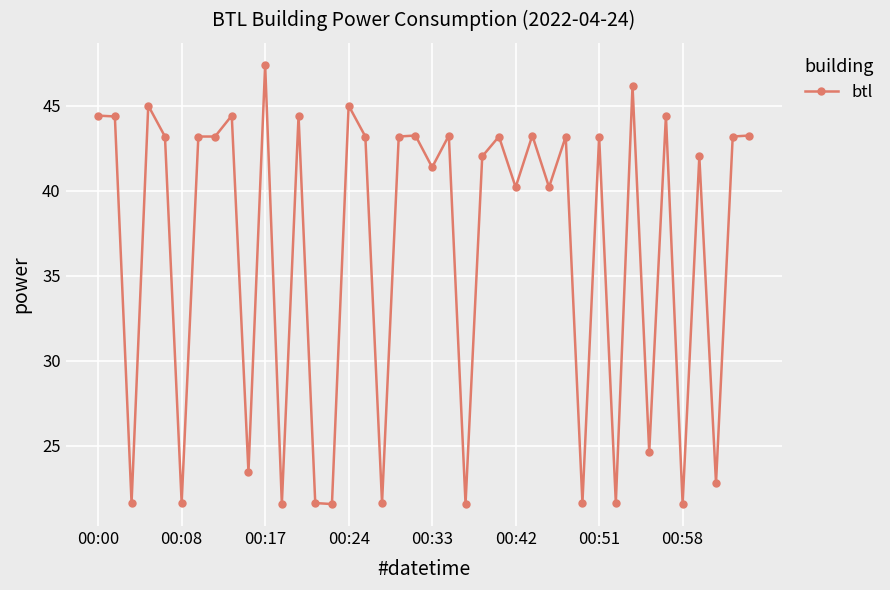

What is the greatest value displayed?

47.4